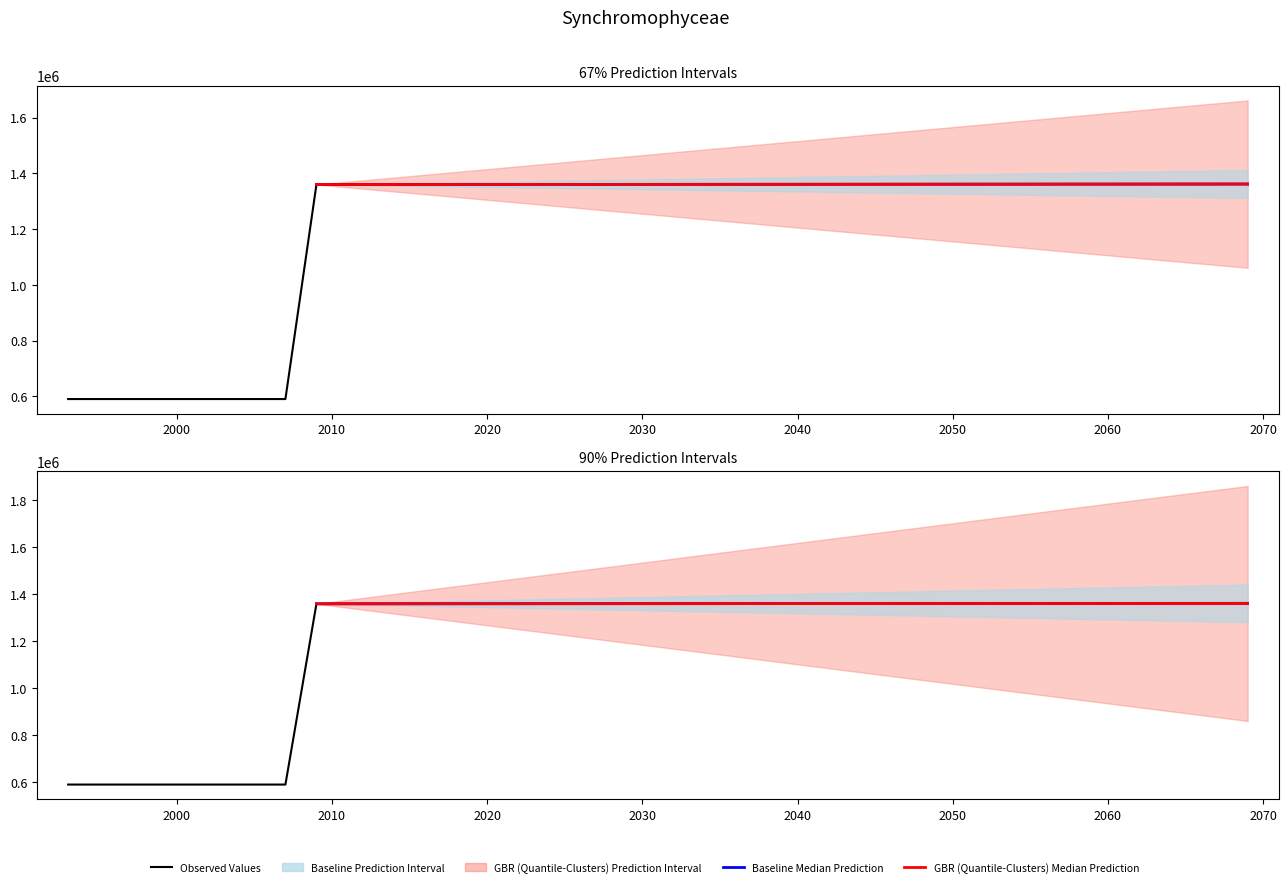

Is it true that the value at 01-09-2001 is 876187?

False